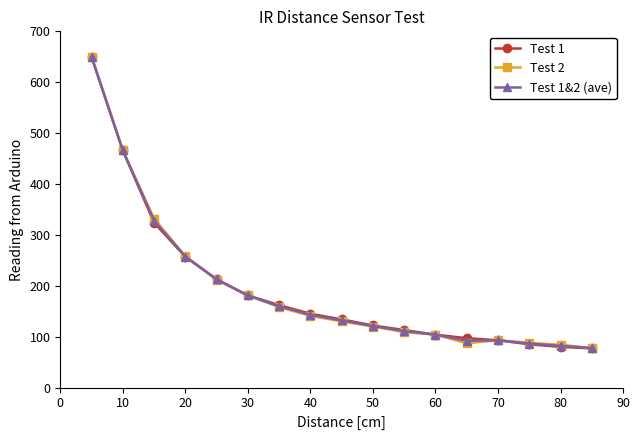

List the series in order of their overall mean, highest first.

Test 1, Test 1&2 (ave), Test 2